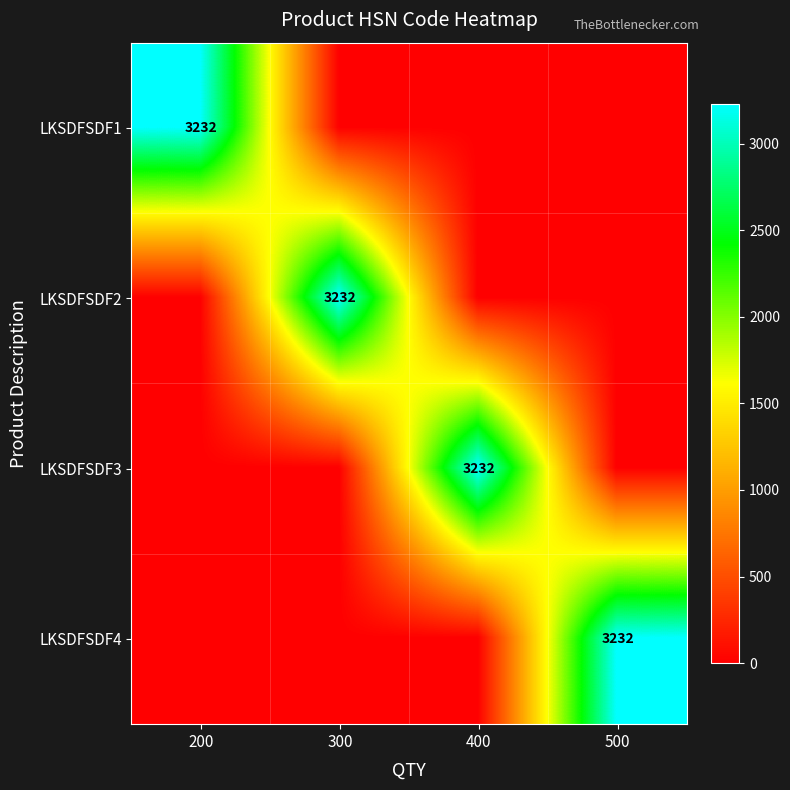

The value of LKSDFSDF1 at 200 is 780. True or false?

False